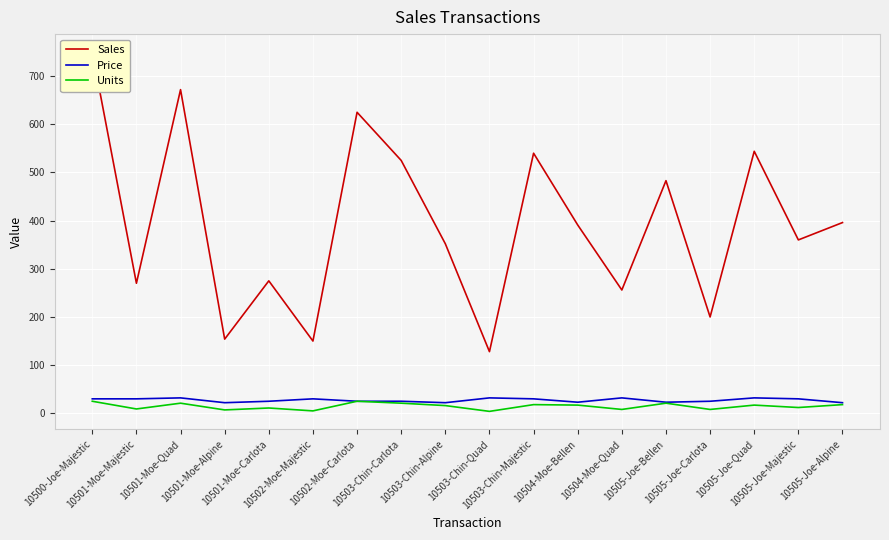

What is the label of the 7th point from the right?

10504-Moe-Bellen